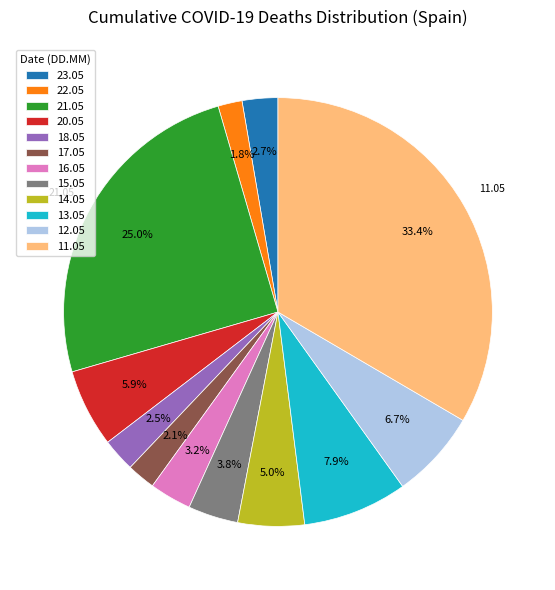

Combined, what portion of the pie is 14.05 and 22.05?

6.8%